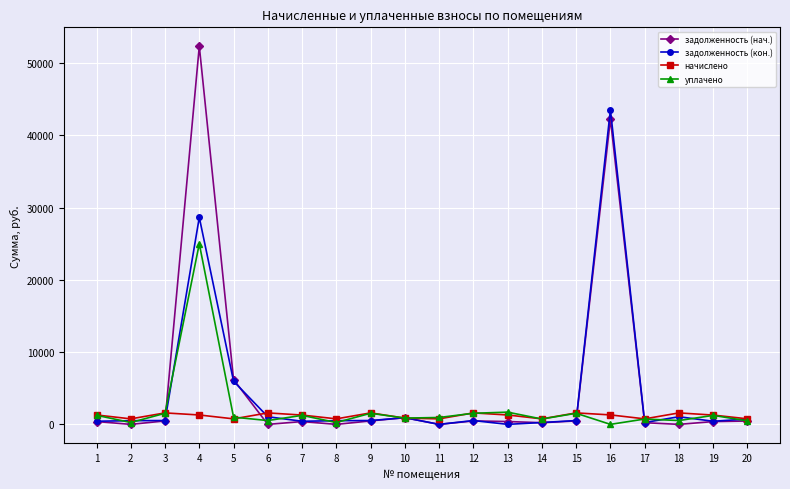

Rank the series by their maximum value, from lowest to highest.

начислено, уплачено, задолженность (кон.), задолженность (нач.)